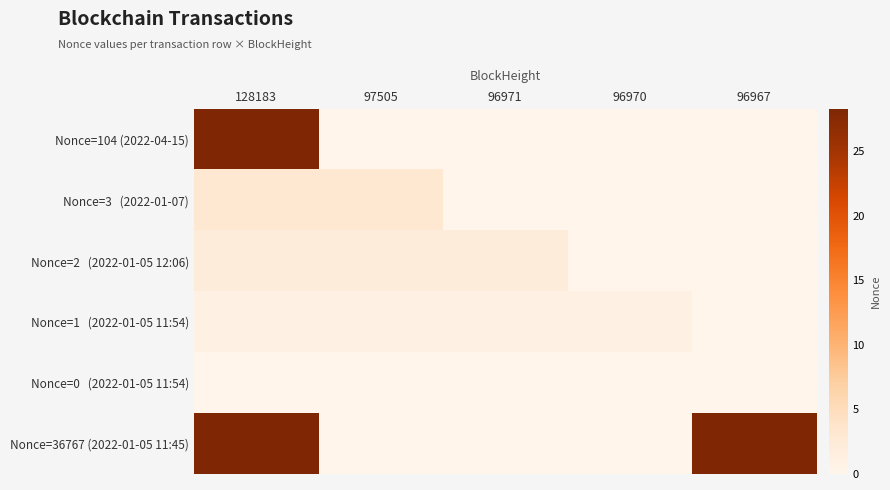

What is the difference between the highest and lowest values at 96967?

36767